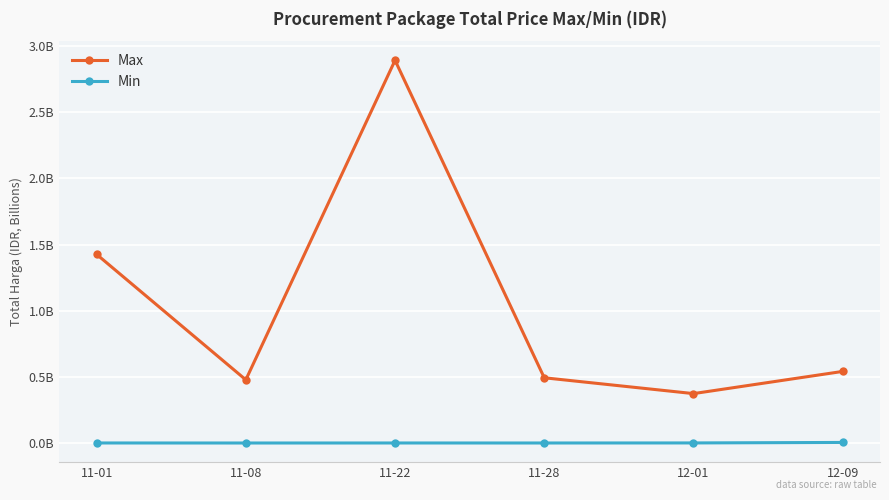

What is the difference between the maximum and minimum values in the Max series?

2.5